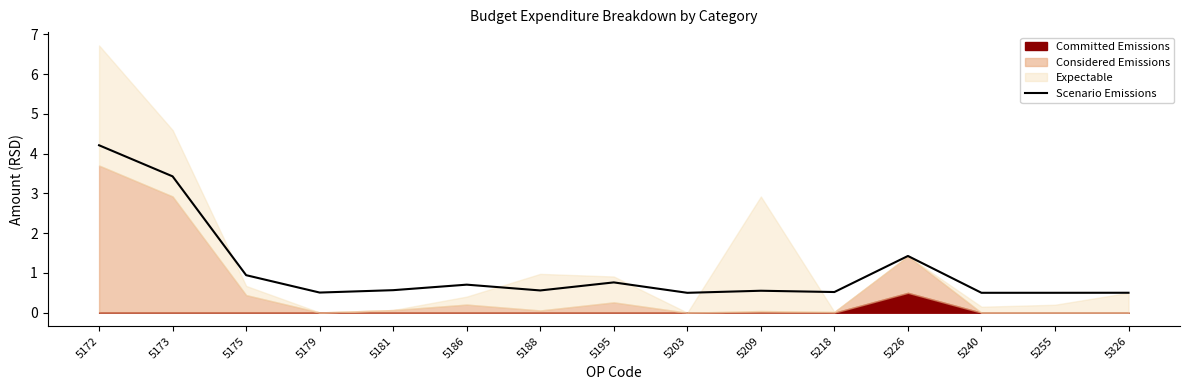

What is the change in value from 5181 to 5226?

+0.9